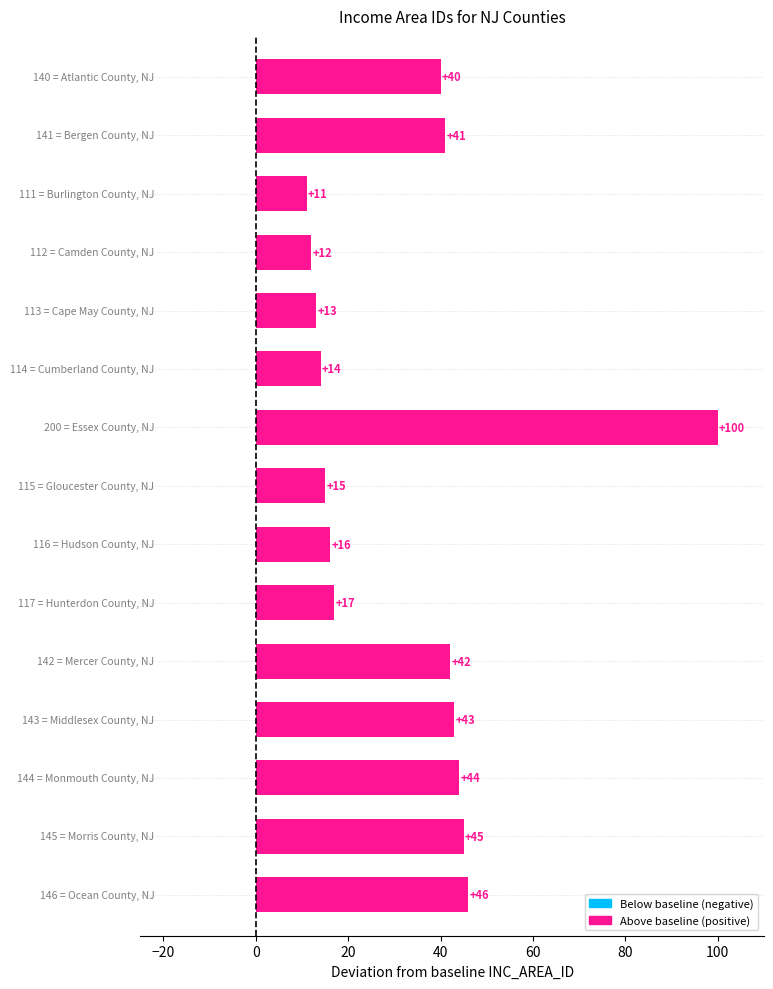

Reading top to bottom, list all the values displayed in this chart.

40	41	11	12	13	14	100	15	16	17	42	43	44	45	46